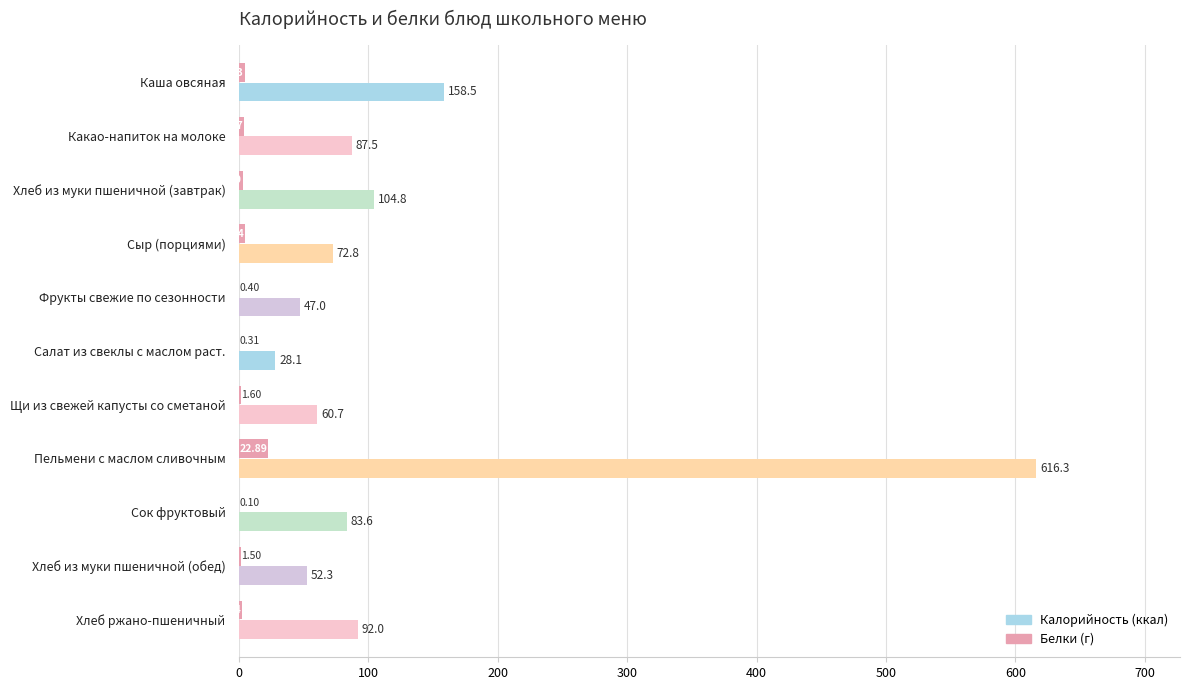

What is the total value across all series at Фрукты свежие по сезонности?

47.4